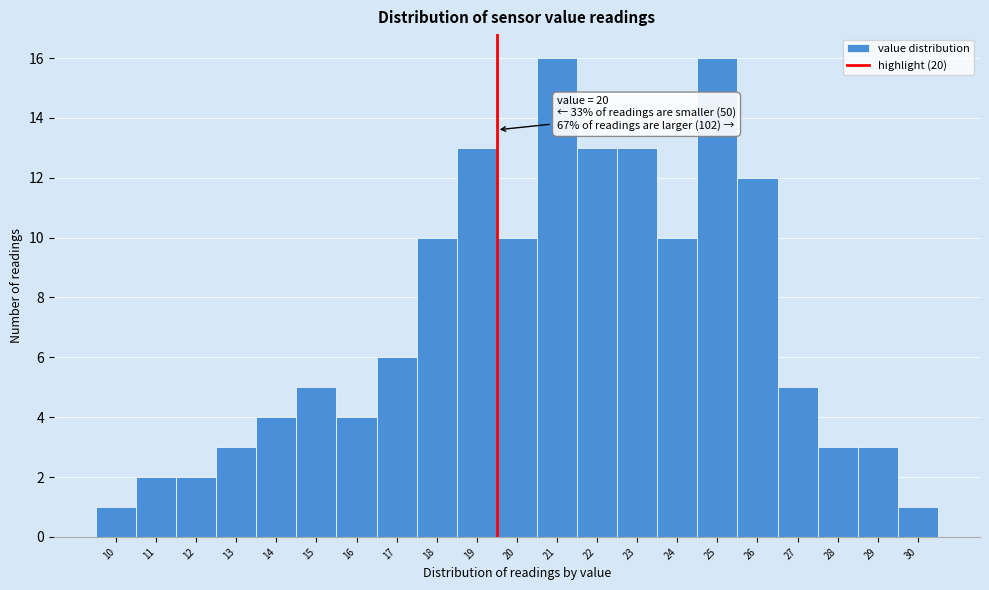

Reading left to right, list all the values displayed in this chart.

1	2	2	3	4	5	4	6	10	13	10	16	13	13	10	16	12	5	3	3	1